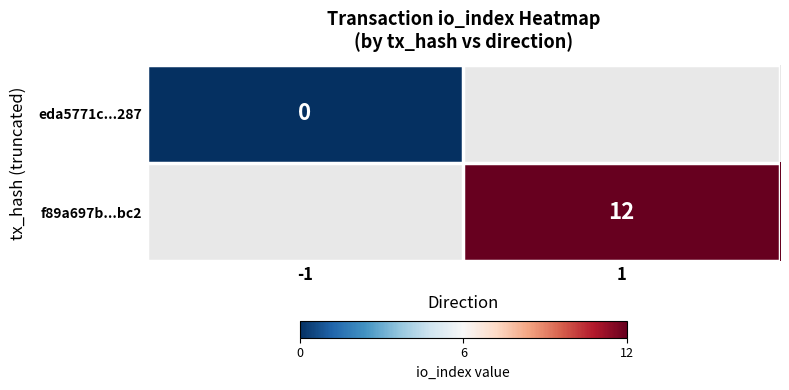

Which has a higher value, -1 or 1?

1